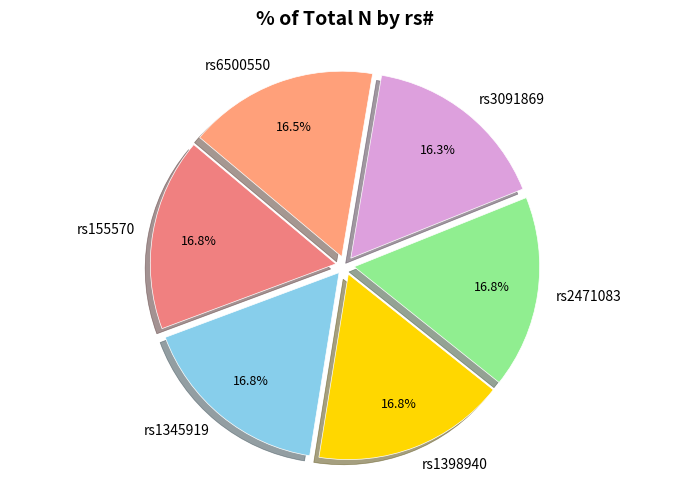

To the nearest percent, what percentage of the pie is rs2471083?

17%